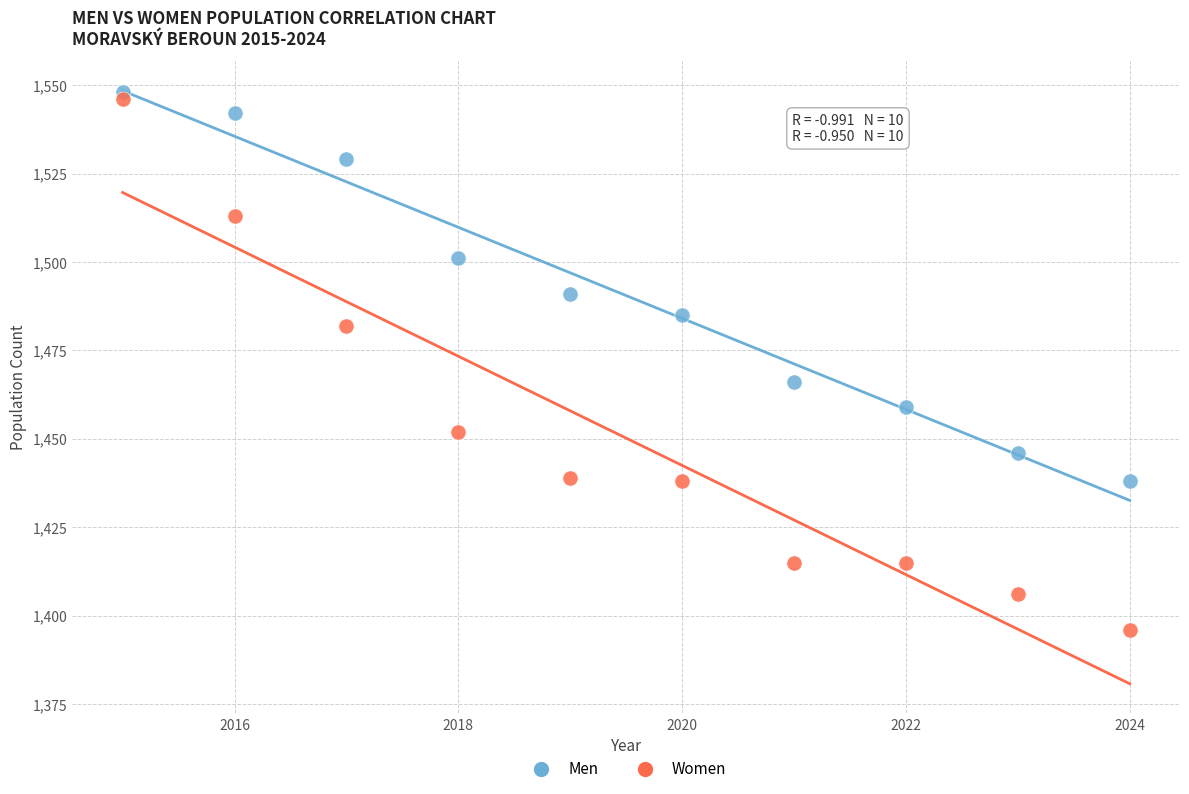

In the Women series, what Y value is closest to 1471?

1482